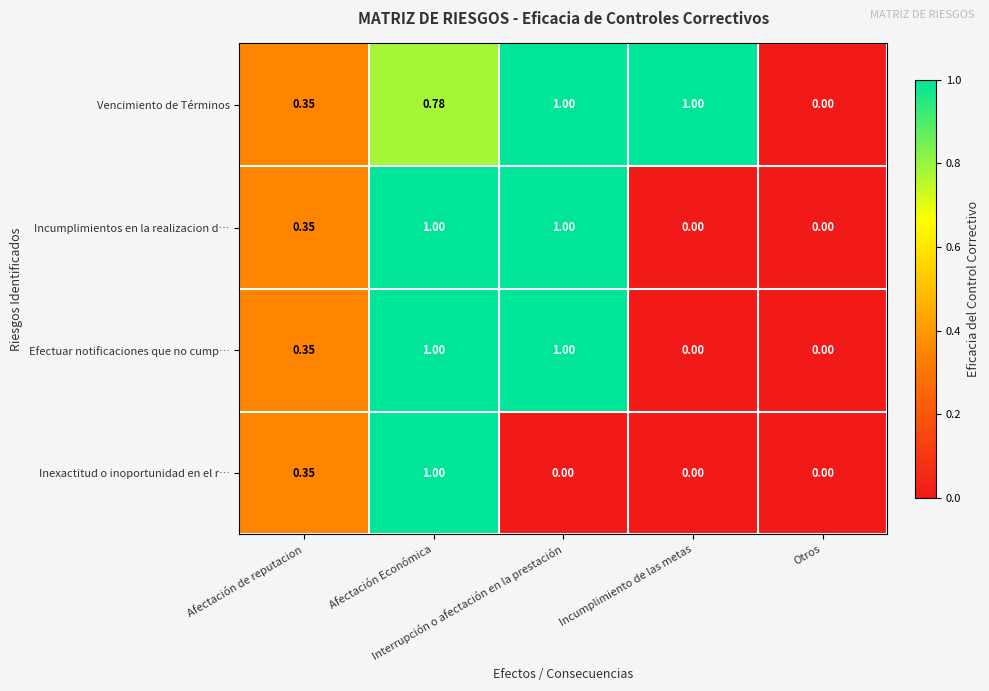

Which series has the largest total across all categories?

Vencimiento de Términos